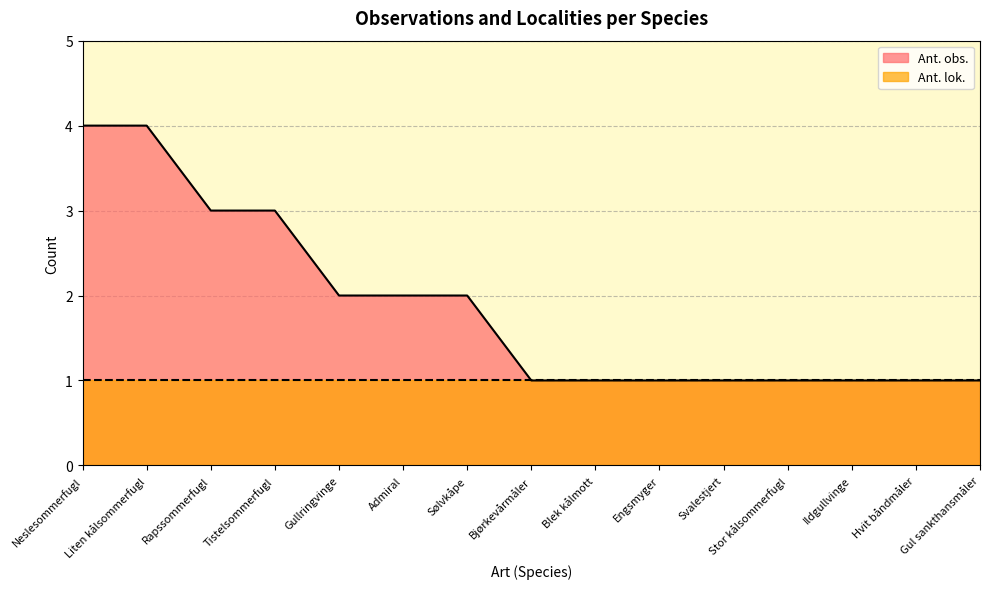

How many values exceed 1?

7